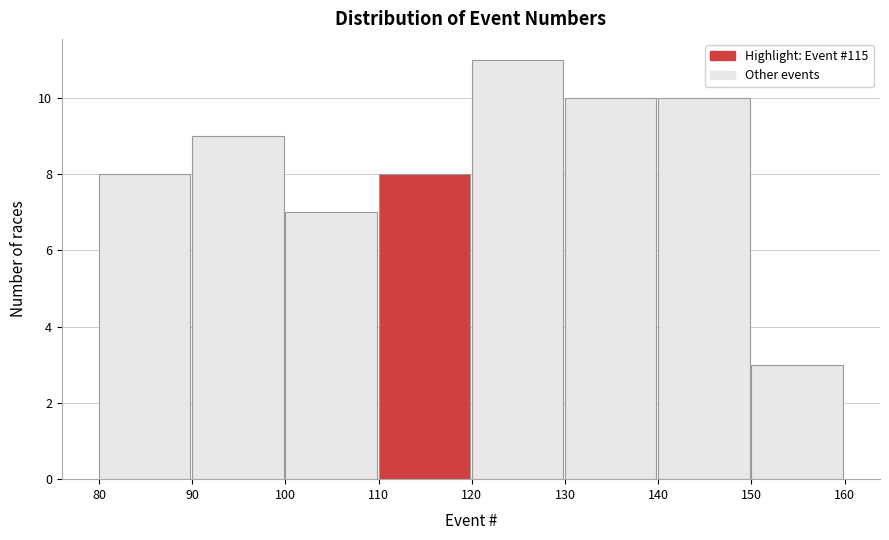

Reading left to right, transcribe this chart: for each bar, give the range it covers on the x-axis and its height. The values are not printed on the chart, so give them approximately, as read against the axis.

80 to 90: 8
90 to 100: 9
100 to 110: 7
110 to 120: 8
120 to 130: 11
130 to 140: 10
140 to 150: 10
150 to 160: 3